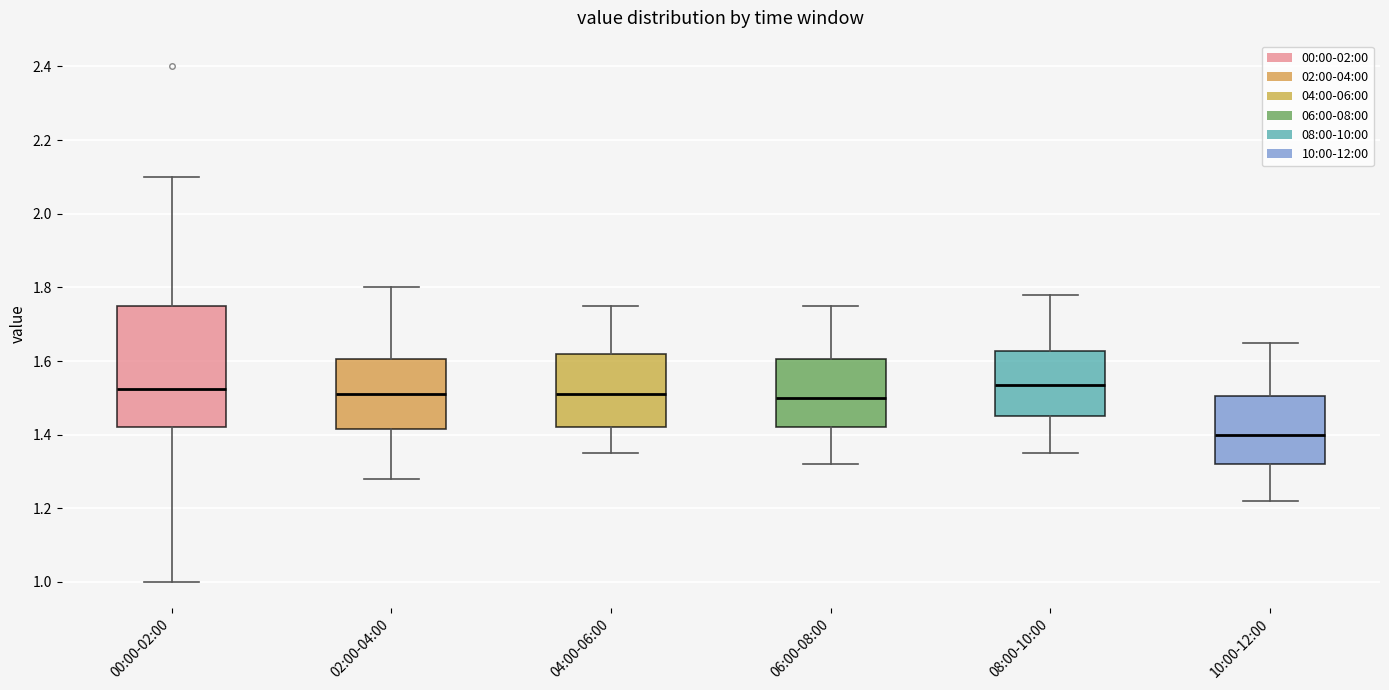

Which box is the tallest, from its lower edge to its upper edge?

00:00-02:00